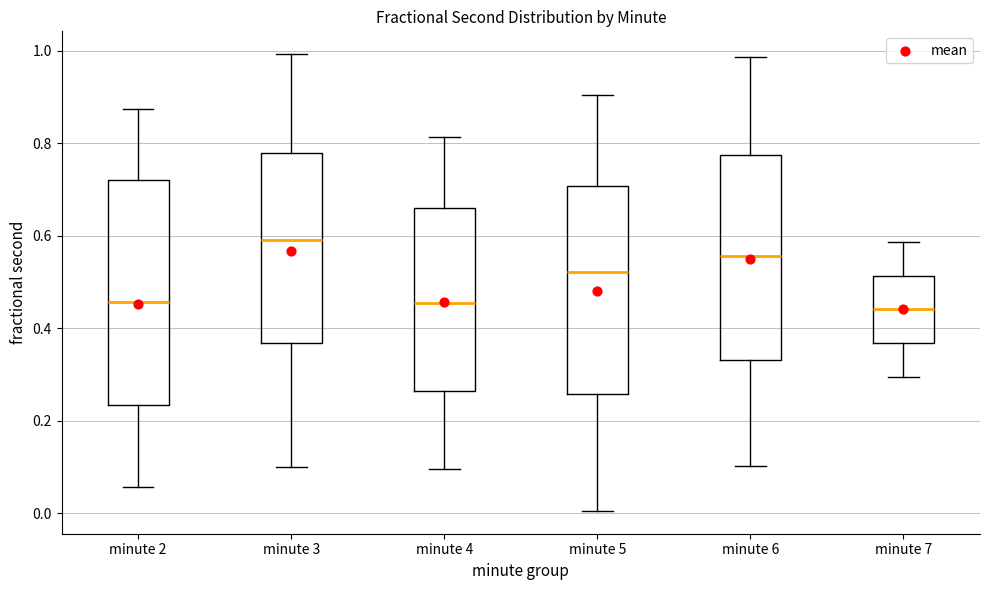

Where does the upper whisker of the box for minute 4 end on the y-axis? The values are not printed on the chart, so give them approximately, as read against the axis.

0.82